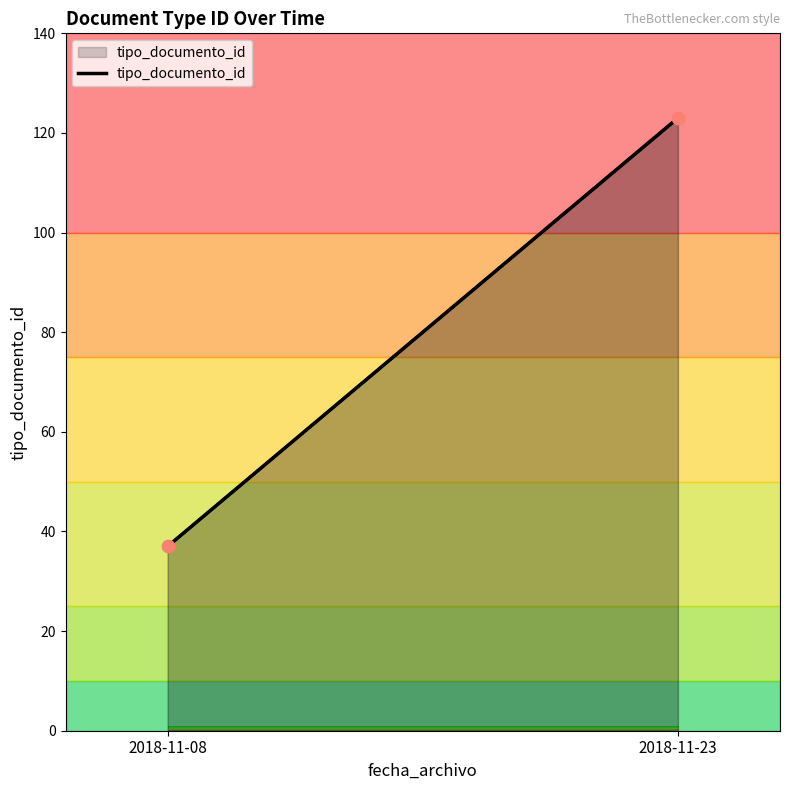

What is the range of Y values (max minus min)?

86